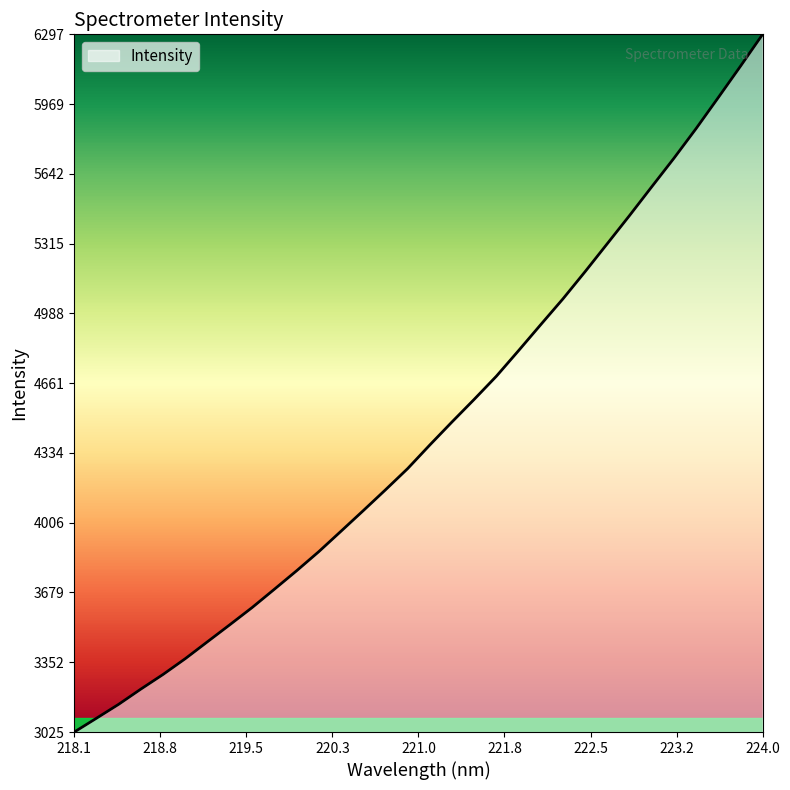

What is the difference between the maximum and minimum values?

3271.7